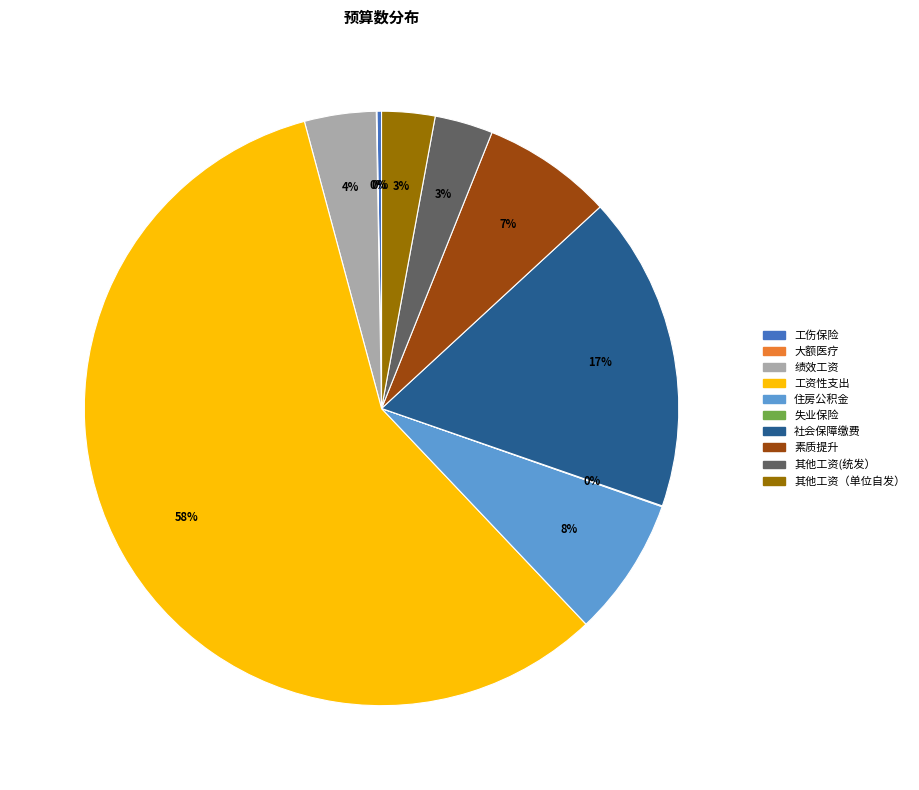

To the nearest percent, what is the combined percentage of 素质提升 and 工资性支出?

65%